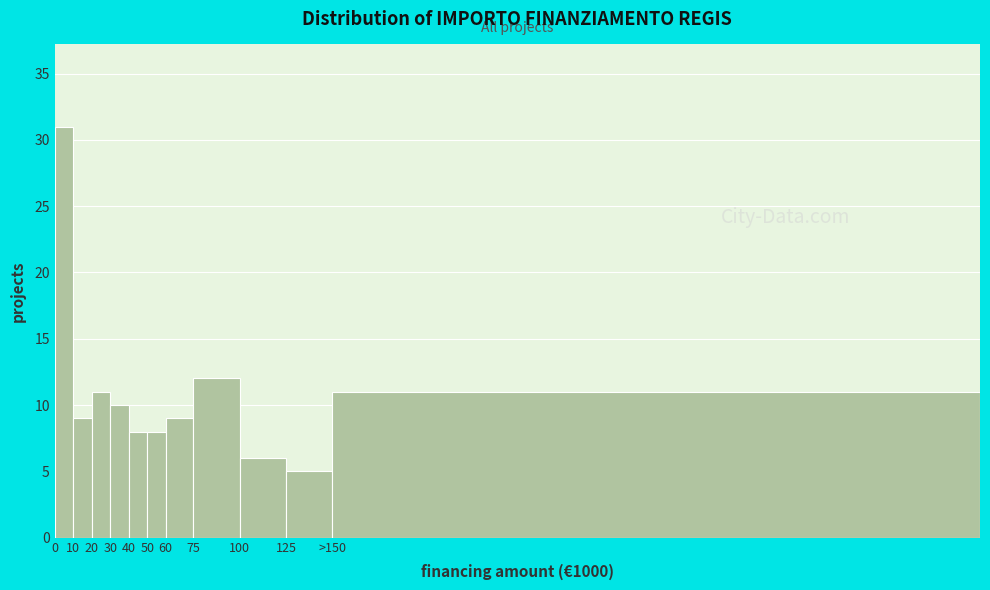

Reading left to right, transcribe all the data shown in this chart.

0=31	10=9	20=11	30=10	40=8	50=8	60=9	75=12	100=6	125=5	>150=11